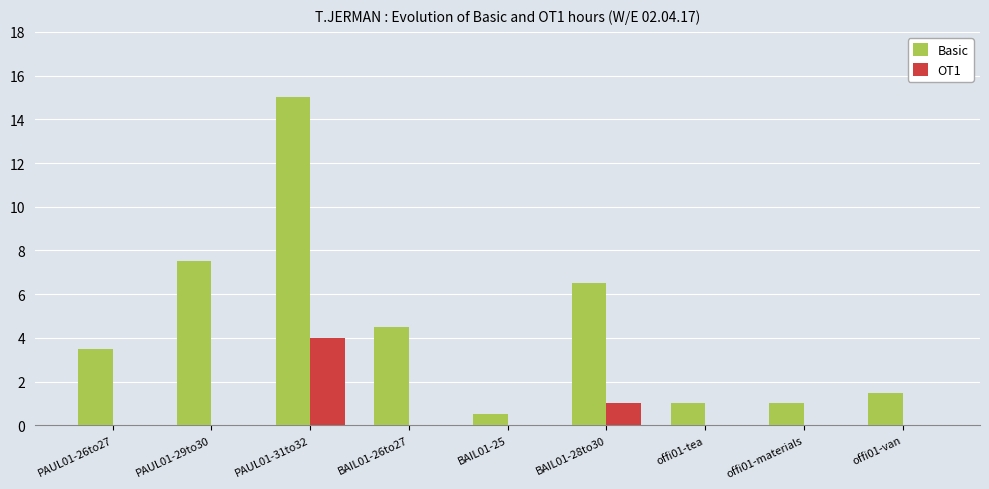

What is the average value of the Basic series?

4.6